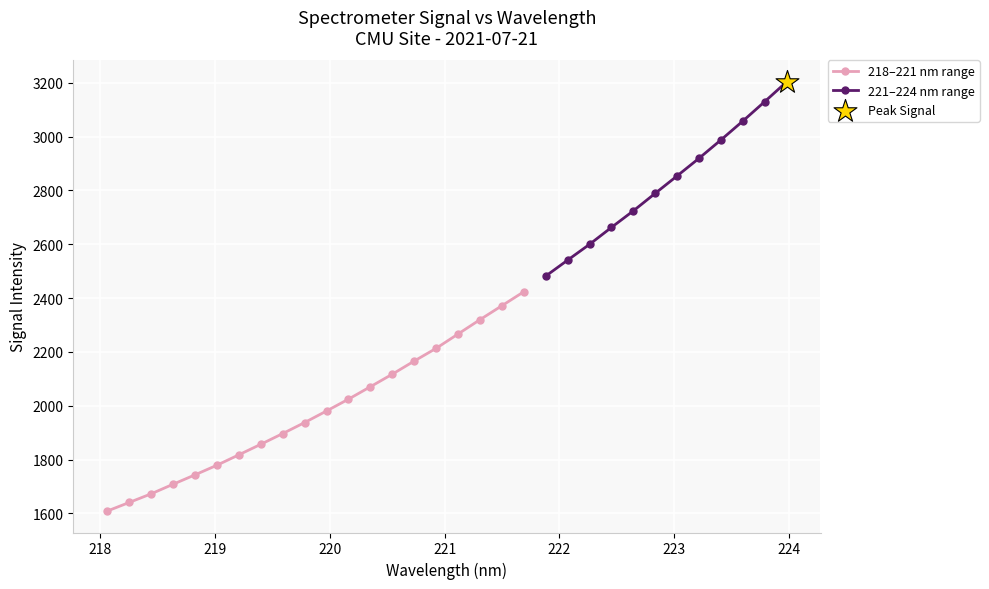

What is the change in value from 220.1623 to 220.3533?

+46.2